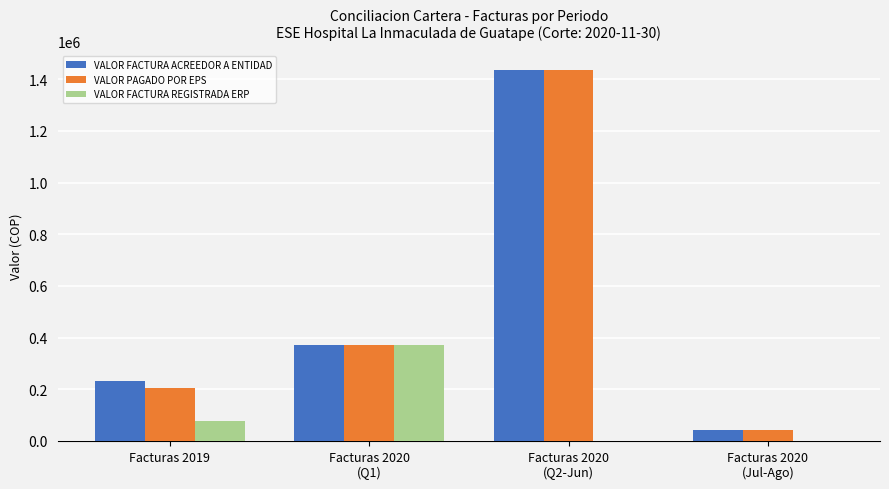

Is it true that VALOR PAGADO POR EPS equals 369544 at Facturas 2020
(Q1)?

True